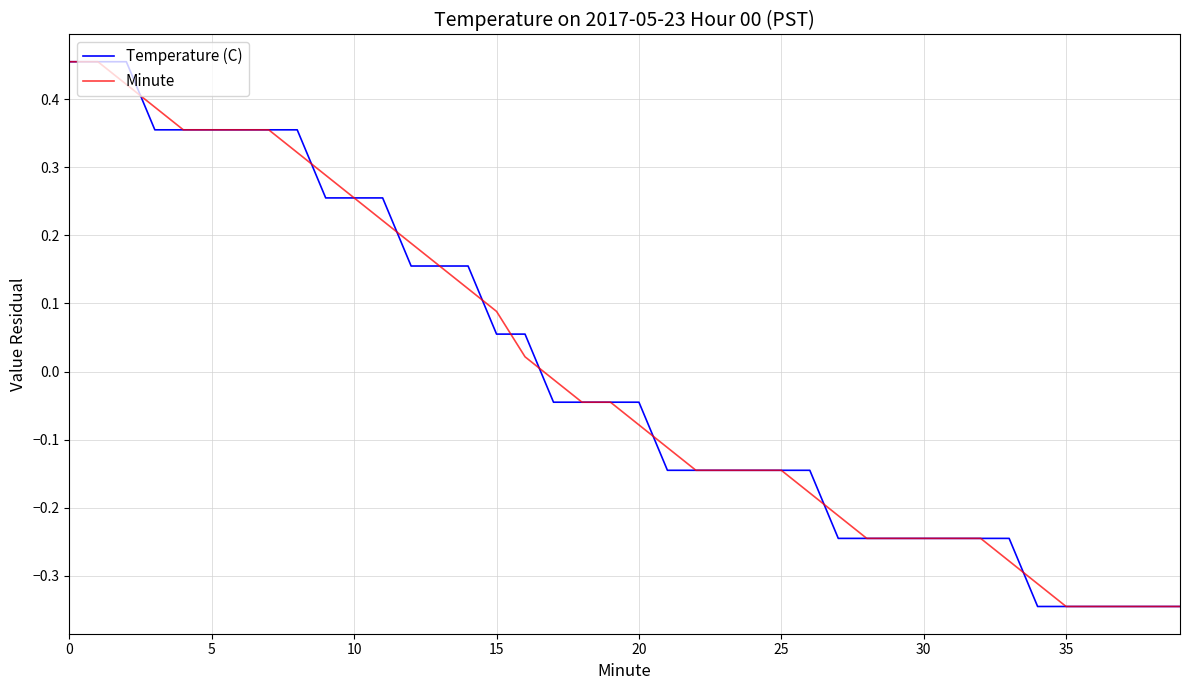

Reading left to right, what are all the values shown in this chart?

Temperature (C): 0.5	0.5	0.5	0.4	0.4	0.4	0.4	0.4	0.4	0.3	0.3	0.3	0.2	0.2	0.2	0.1	0.1	-0.0	-0.0	-0.0	-0.0	-0.1	-0.1	-0.1	-0.1	-0.1	-0.1	-0.2	-0.2	-0.2	-0.2	-0.2	-0.2	-0.2	-0.3	-0.3	-0.3	-0.3	-0.3	-0.3
Minute: 0.5	0.5	0.4	0.4	0.4	0.4	0.4	0.4	0.3	0.3	0.3	0.2	0.2	0.2	0.1	0.1	0.0	-0.0	-0.0	-0.0	-0.1	-0.1	-0.1	-0.1	-0.1	-0.1	-0.2	-0.2	-0.2	-0.2	-0.2	-0.2	-0.2	-0.3	-0.3	-0.3	-0.3	-0.3	-0.3	-0.3